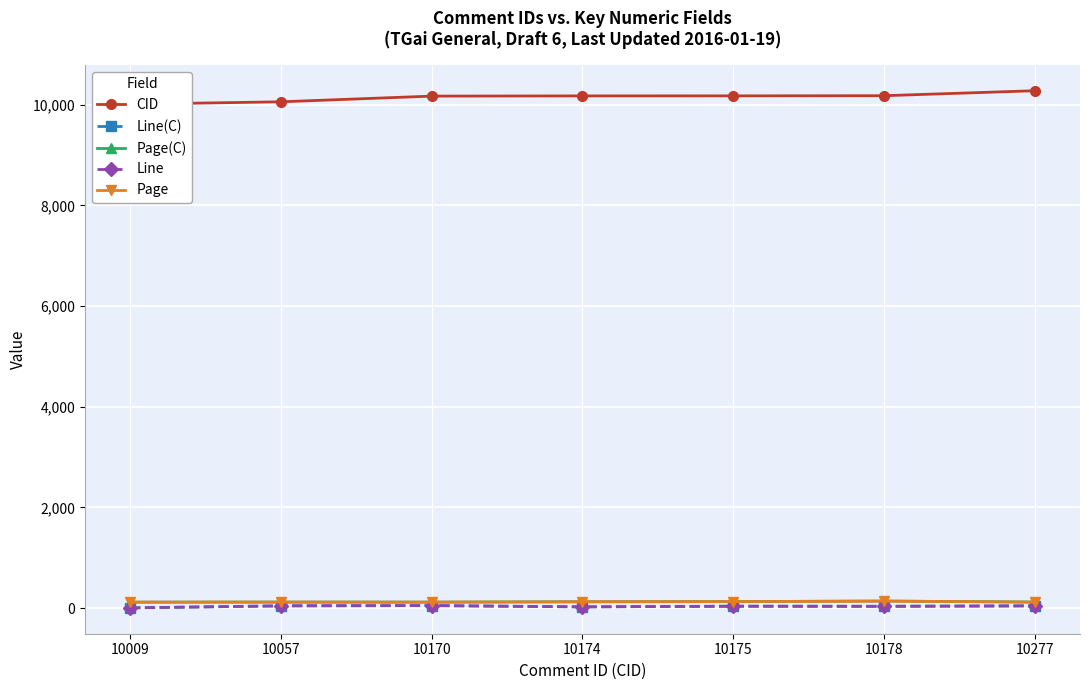

What is the average value of the Line(C) series?

33